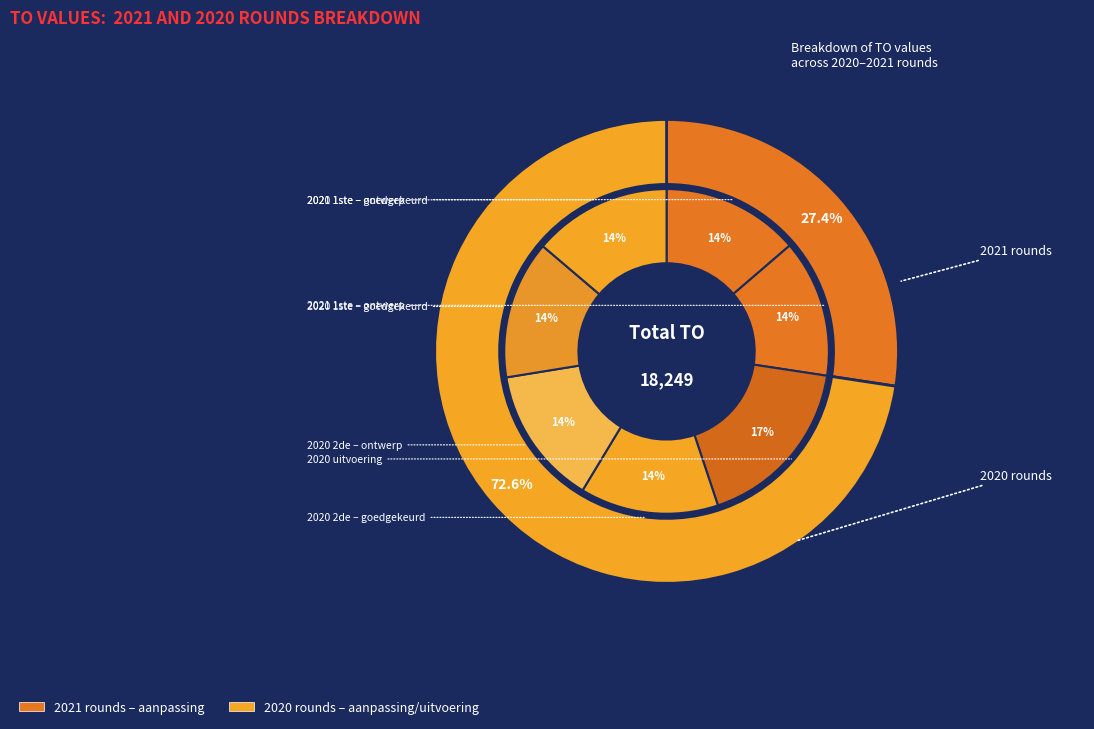

What percentage is NOT represented by 2020 uitvoering?

82.5%